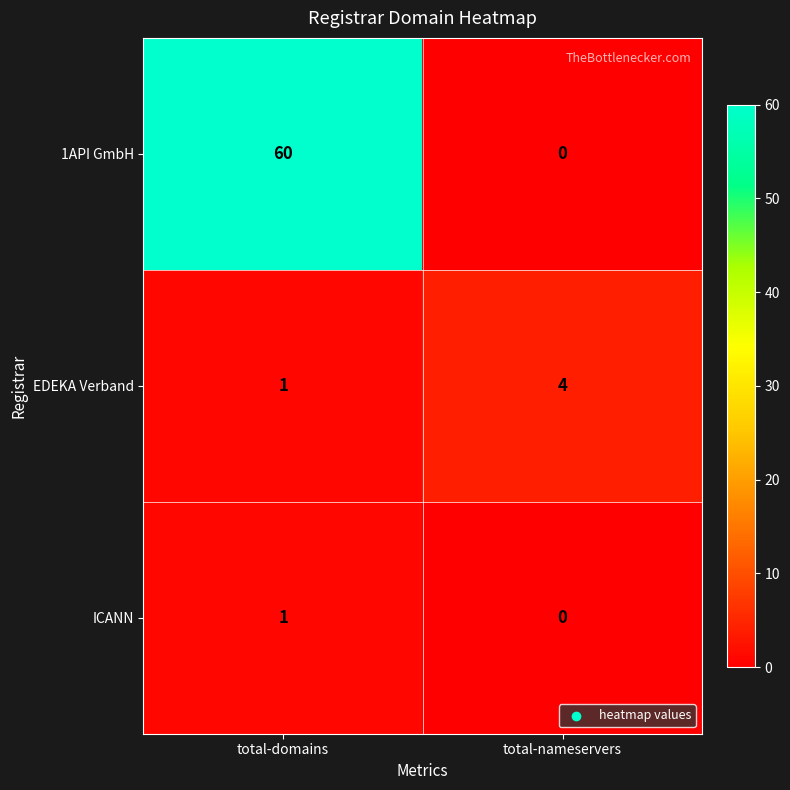

The 1API GmbH series shows 60 at total-domains. True or false?

True